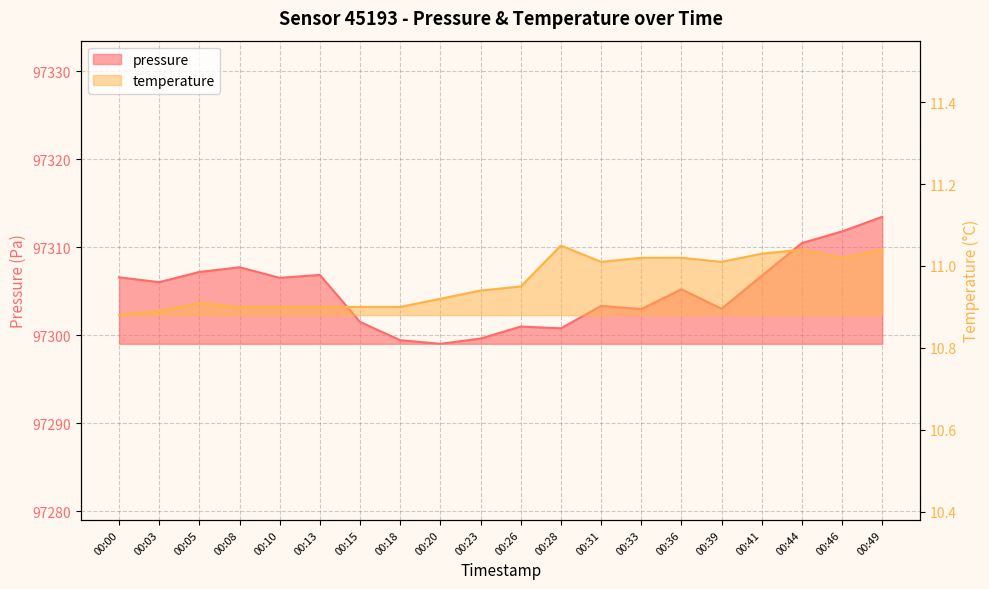

Is the value of pressure at 00:05 greater than the value of temperature at 00:41?

Yes